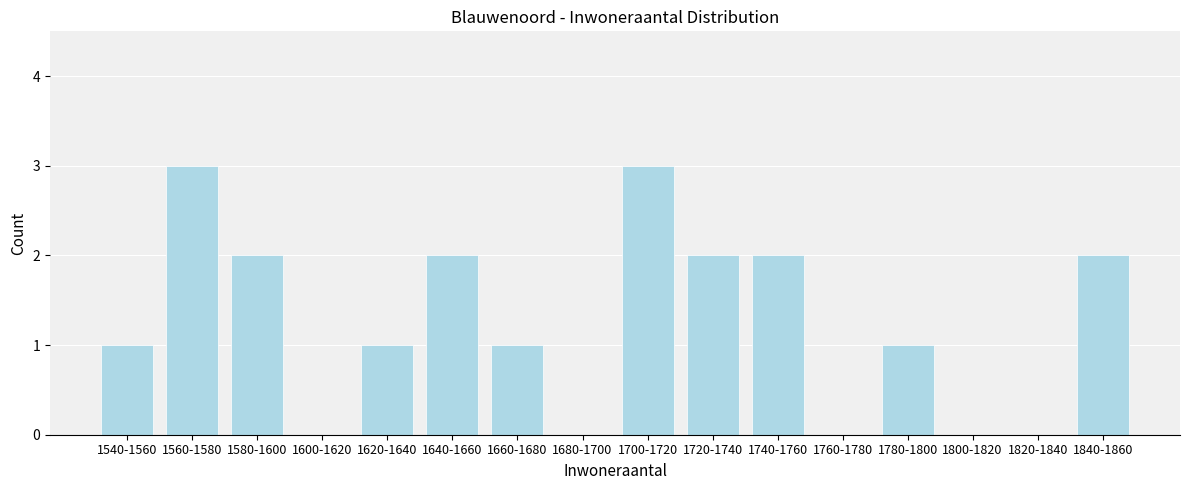

Reading left to right, list all the values displayed in this chart.

1540-1560=1	1560-1580=3	1580-1600=2	1600-1620=0	1620-1640=1	1640-1660=2	1660-1680=1	1680-1700=0	1700-1720=3	1720-1740=2	1740-1760=2	1760-1780=0	1780-1800=1	1800-1820=0	1820-1840=0	1840-1860=2